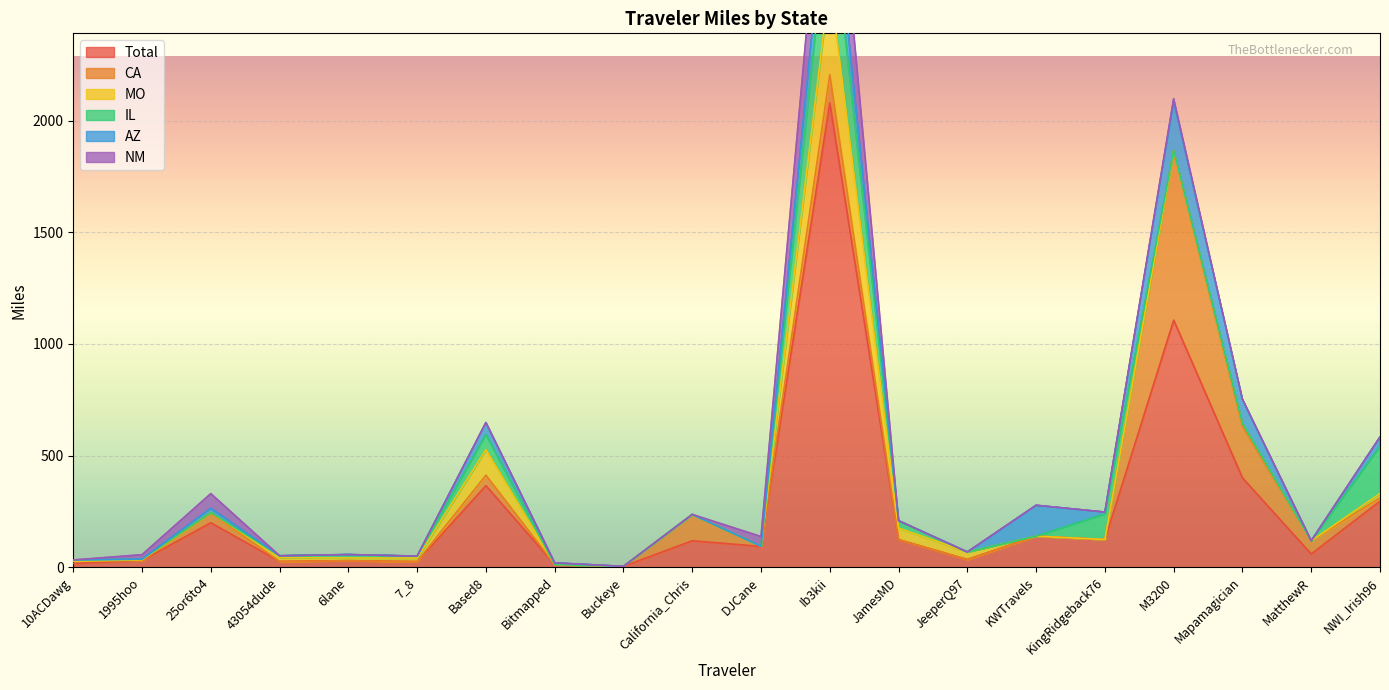

What is the sum of all Total values?

5273.9